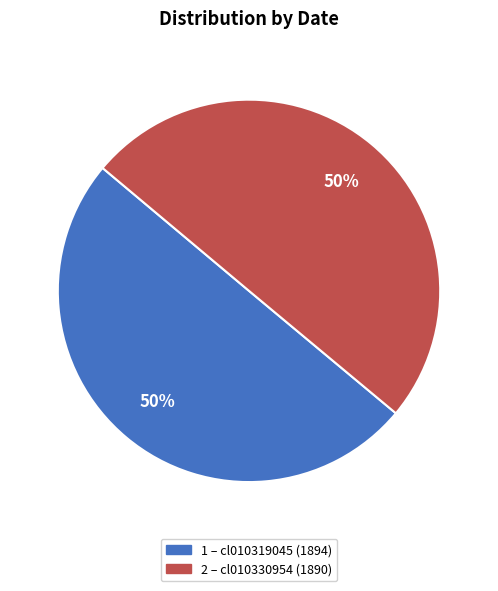

How many slices are in this pie chart?

2